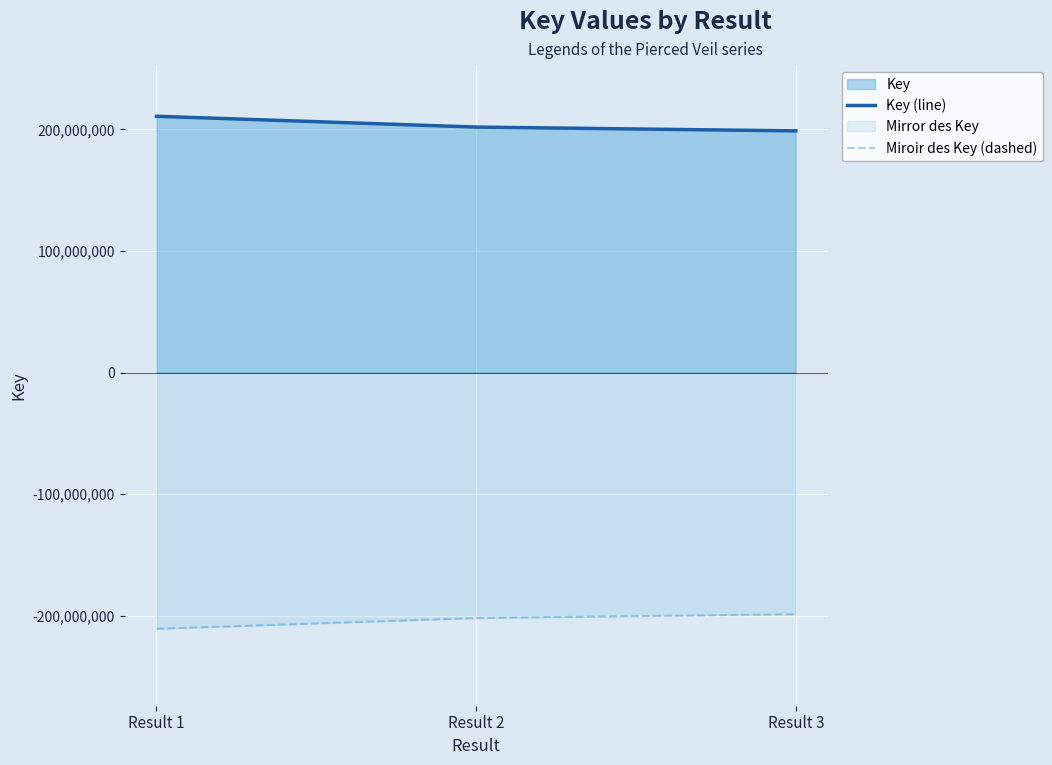

Reading left to right, what are all the values shown in this chart?

Key (line): 210842907	201938507	198814037
Miroir des Key (dashed): -210842907	-201938507	-198814037